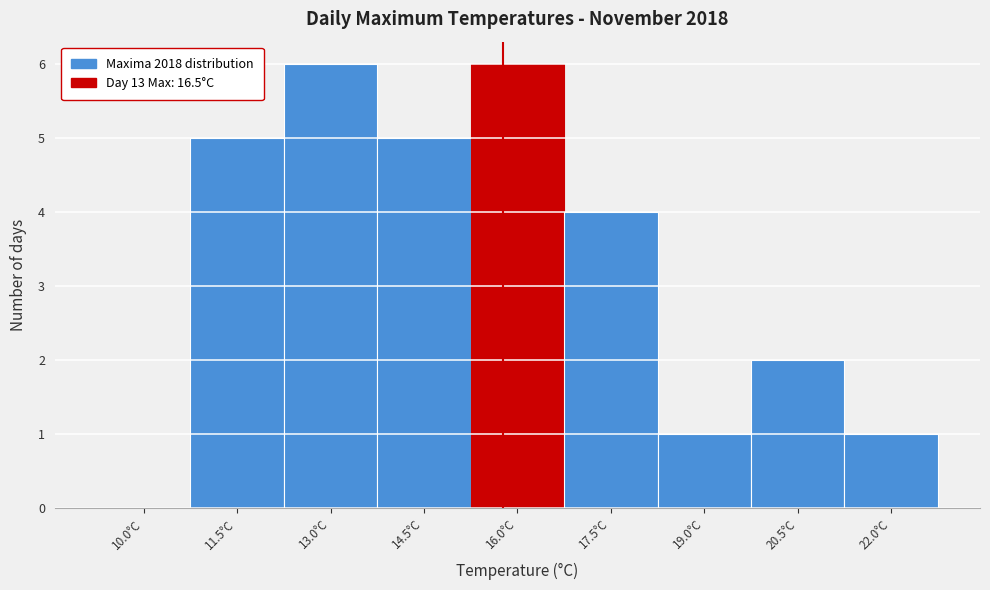

Reading right to left, extract all data points from this chart.

22.0°C=1	20.5°C=2	19.0°C=1	17.5°C=4	16.0°C=6	14.5°C=5	13.0°C=6	11.5°C=5	10.0°C=0